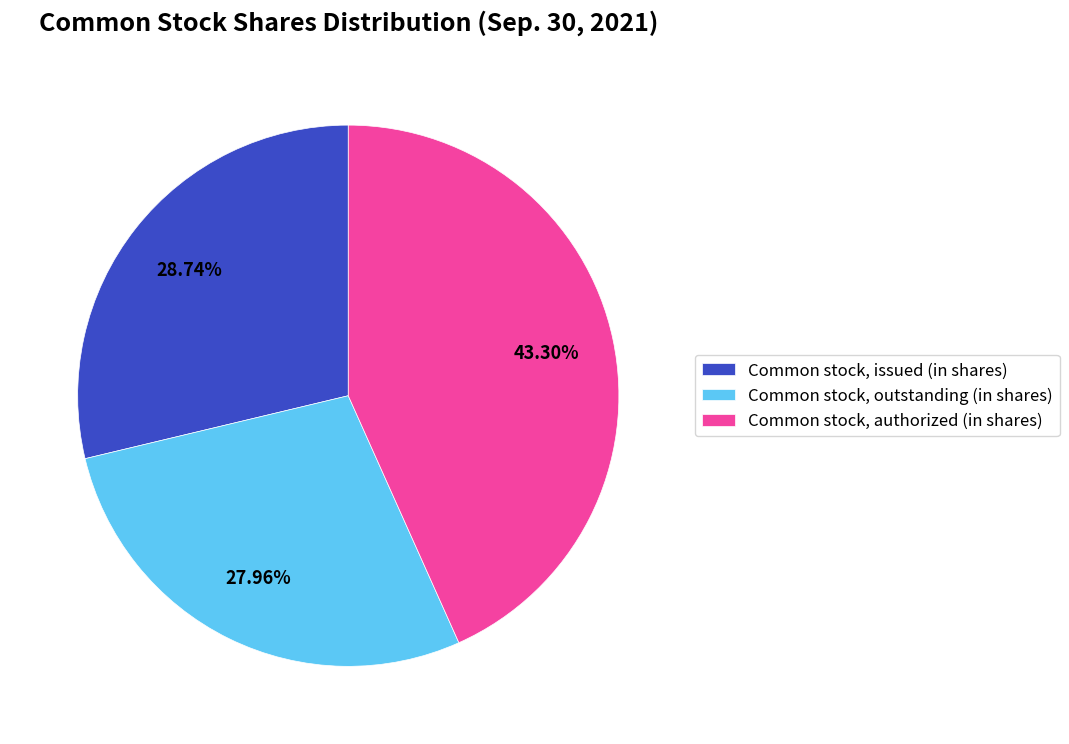

How much of the chart is everything except Common stock, outstanding (in shares)?

72.0%